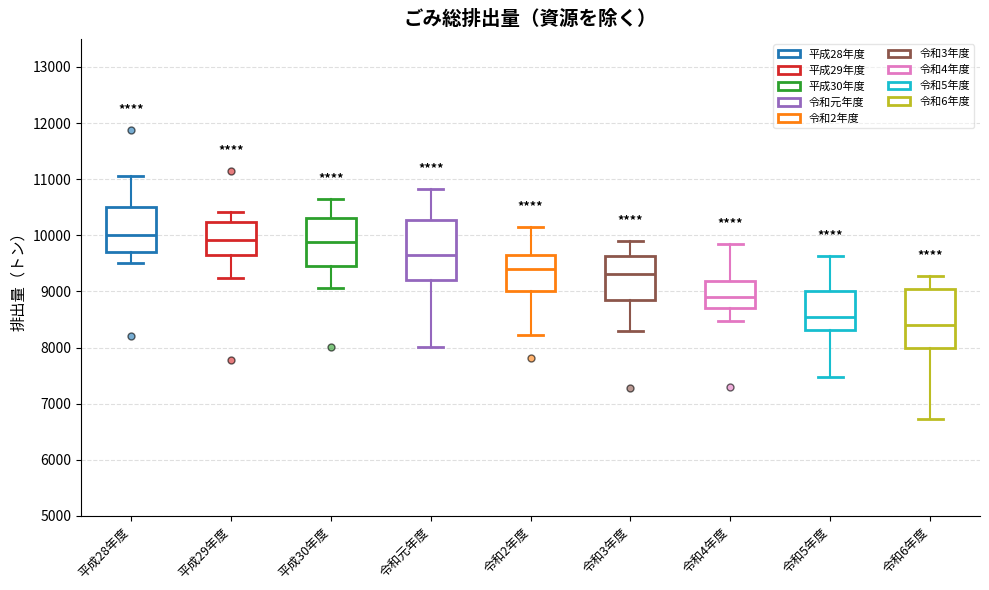

Which box's median line is the lowest?

令和6年度